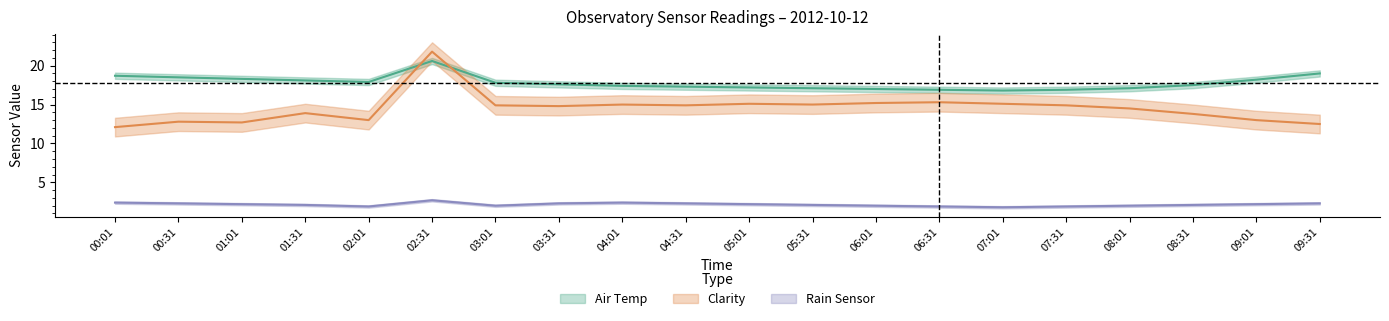

Where is the first local maximum for Clarity?

00:31